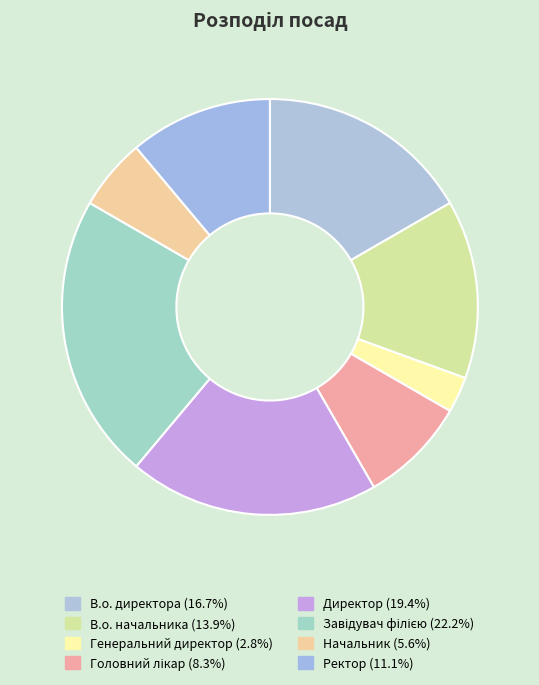

Is it true that В.о. начальника is 4% of the pie?

False